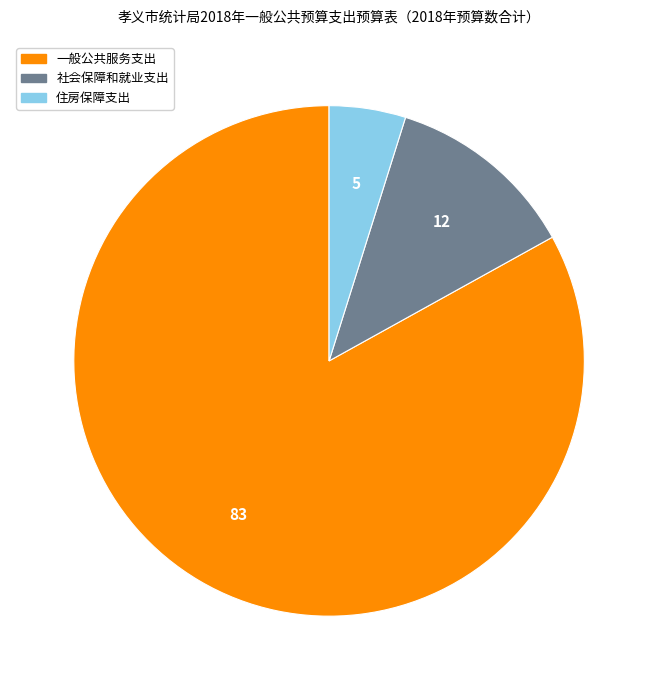

Do 一般公共服务支出 and 住房保障支出 together represent more than half of the pie?

Yes